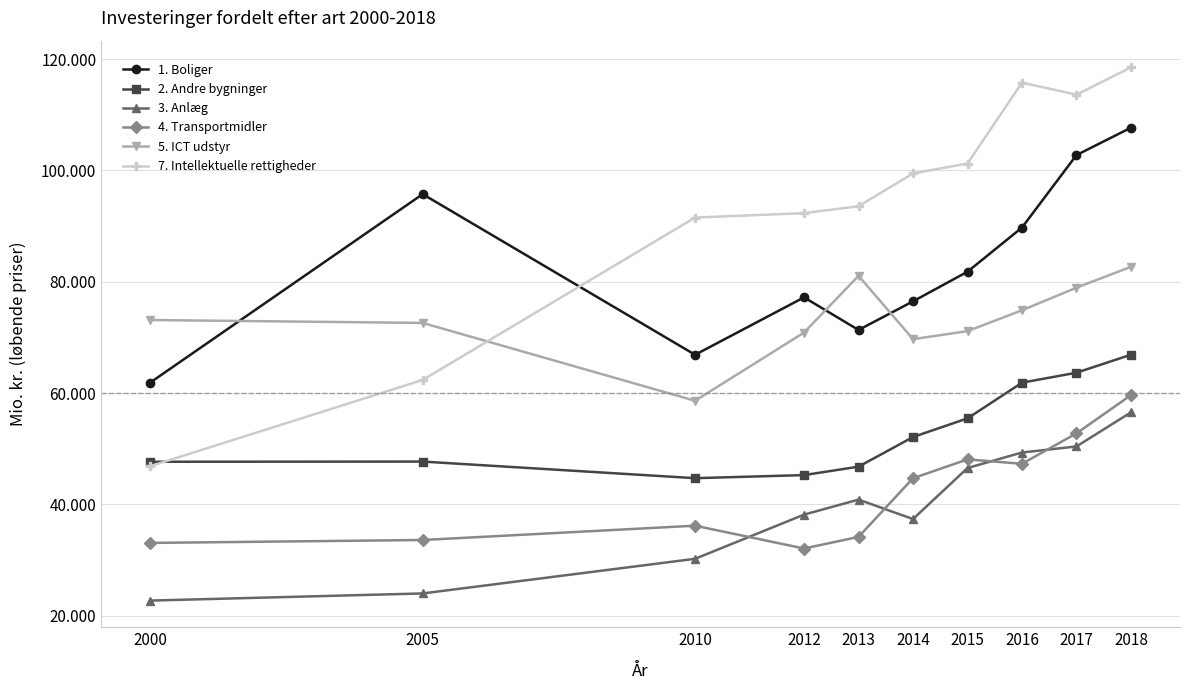

What is the maximum value for 3. Anlæg?

56531